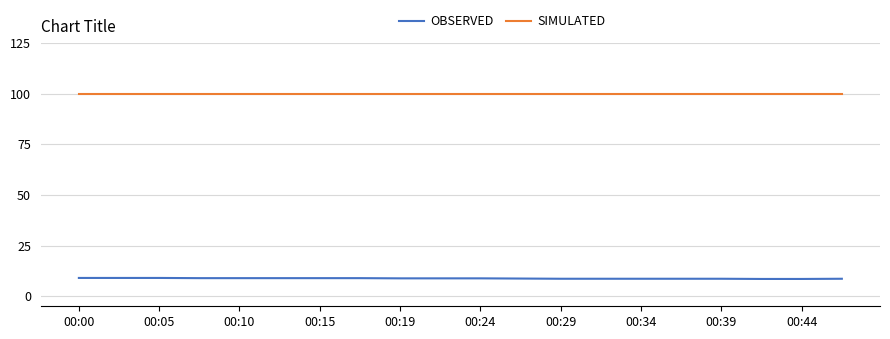

Count the number of categories in the chart.

20